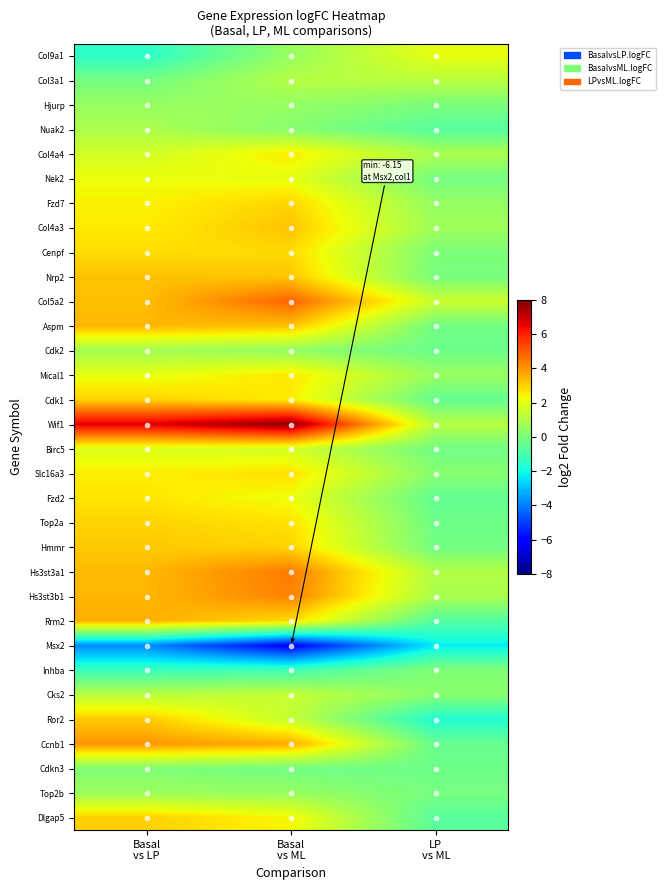

Reading left to right, what are all the values shown in this chart?

Col9a1: Basal
vs LP=-1.5	Basal
vs ML=0.6	LP
vs ML=2.1
Col3a1: Basal
vs LP=-0.1	Basal
vs ML=1.1	LP
vs ML=1.2
Hjurp: Basal
vs LP=0.5	Basal
vs ML=0.5	LP
vs ML=-0.0
Nuak2: Basal
vs LP=0.9	Basal
vs ML=0.2	LP
vs ML=-0.7
Col4a4: Basal
vs LP=1.7	Basal
vs ML=2.5	LP
vs ML=0.9
Nek2: Basal
vs LP=2.2	Basal
vs ML=2.1	LP
vs ML=-0.1
Fzd7: Basal
vs LP=2.5	Basal
vs ML=2.9	LP
vs ML=0.5
Col4a3: Basal
vs LP=2.6	Basal
vs ML=3.2	LP
vs ML=0.7
Cenpf: Basal
vs LP=2.8	Basal
vs ML=2.9	LP
vs ML=0.0
Nrp2: Basal
vs LP=3.3	Basal
vs ML=3.2	LP
vs ML=-0.1
Col5a2: Basal
vs LP=3.3	Basal
vs ML=4.9	LP
vs ML=1.5
Aspm: Basal
vs LP=3.5	Basal
vs ML=3.3	LP
vs ML=-0.2
Cdk2: Basal
vs LP=0.8	Basal
vs ML=0.5	LP
vs ML=-0.3
Mical1: Basal
vs LP=2.1	Basal
vs ML=2.6	LP
vs ML=0.6
Cdk1: Basal
vs LP=3.0	Basal
vs ML=2.5	LP
vs ML=-0.4
Wif1: Basal
vs LP=6.6	Basal
vs ML=7.8	LP
vs ML=1.1
Birc5: Basal
vs LP=1.9	Basal
vs ML=1.7	LP
vs ML=-0.2
Slc16a3: Basal
vs LP=2.5	Basal
vs ML=2.7	LP
vs ML=0.2
Fzd2: Basal
vs LP=2.6	Basal
vs ML=2.2	LP
vs ML=-0.5
Top2a: Basal
vs LP=3.0	Basal
vs ML=2.7	LP
vs ML=-0.2
Hmmr: Basal
vs LP=3.1	Basal
vs ML=3.0	LP
vs ML=-0.2
Hs3st3a1: Basal
vs LP=3.4	Basal
vs ML=4.4	LP
vs ML=1.0
Hs3st3b1: Basal
vs LP=3.4	Basal
vs ML=4.3	LP
vs ML=0.9
Rrm2: Basal
vs LP=3.6	Basal
vs ML=2.8	LP
vs ML=-0.7
Msx2: Basal
vs LP=-3.8	Basal
vs ML=-6.2	LP
vs ML=-2.3
Inhba: Basal
vs LP=-1.3	Basal
vs ML=-1.1	LP
vs ML=0.1
Cks2: Basal
vs LP=1.2	Basal
vs ML=1.4	LP
vs ML=0.2
Ror2: Basal
vs LP=3.1	Basal
vs ML=1.4	LP
vs ML=-1.7
Ccnb1: Basal
vs LP=4.0	Basal
vs ML=3.6	LP
vs ML=-0.4
Cdkn3: Basal
vs LP=0.1	Basal
vs ML=-0.2	LP
vs ML=-0.3
Top2b: Basal
vs LP=0.6	Basal
vs ML=0.5	LP
vs ML=-0.1
Dlgap5: Basal
vs LP=3.0	Basal
vs ML=2.4	LP
vs ML=-0.7